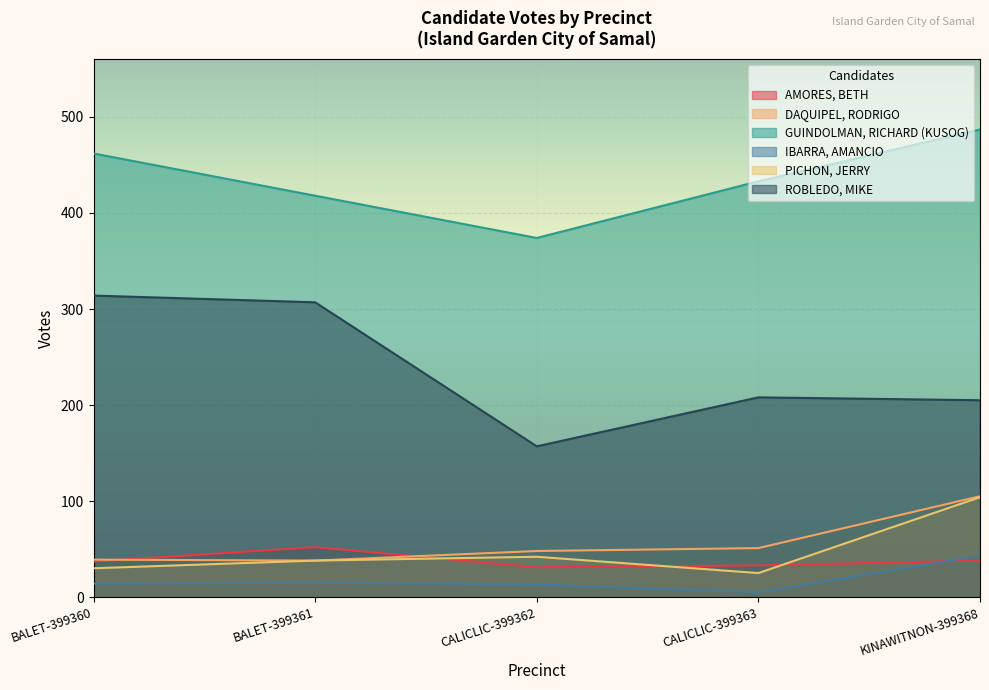

What is the sum of the PICHON, JERRY values at BALET-399360 and CALICLIC-399363?

55